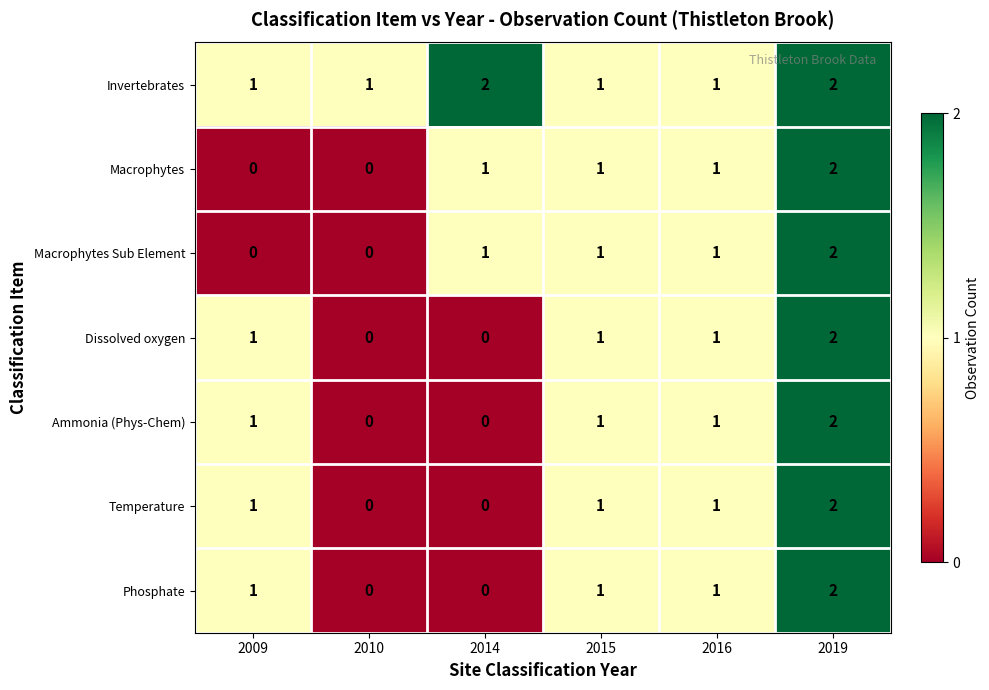

How many categories are shown in the chart?

6